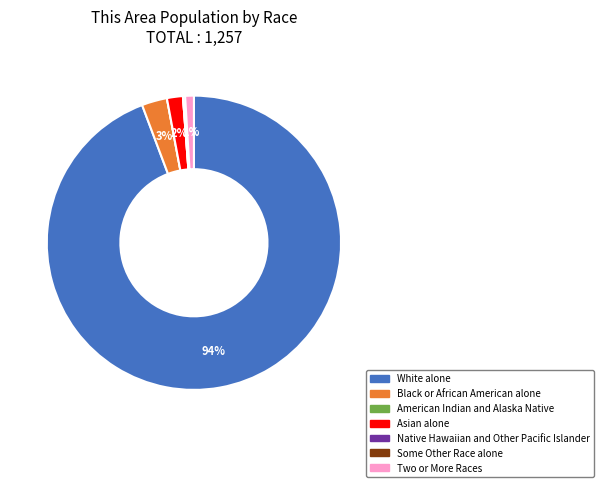

Do Black or African American alone and Asian alone together represent more than half of the pie?

No